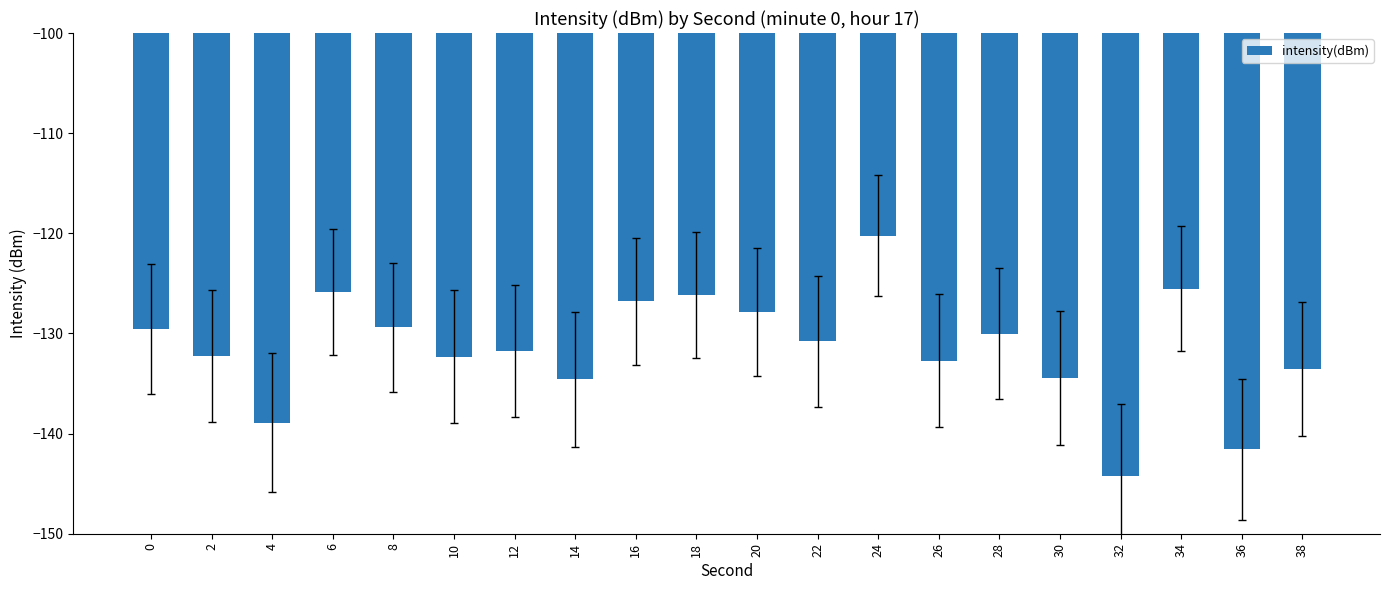

What is the value of the 4th bar from the left?

-125.9